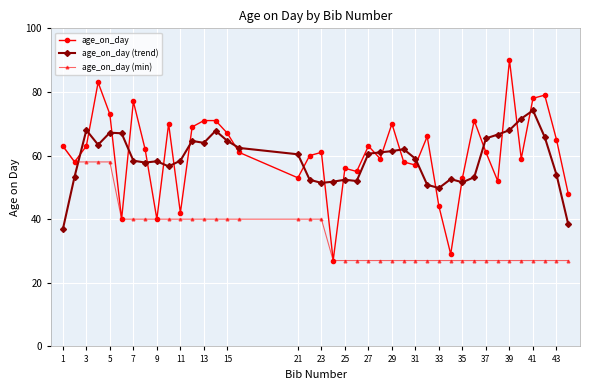

What is the highest value of the age_on_day (trend) series?

74.2